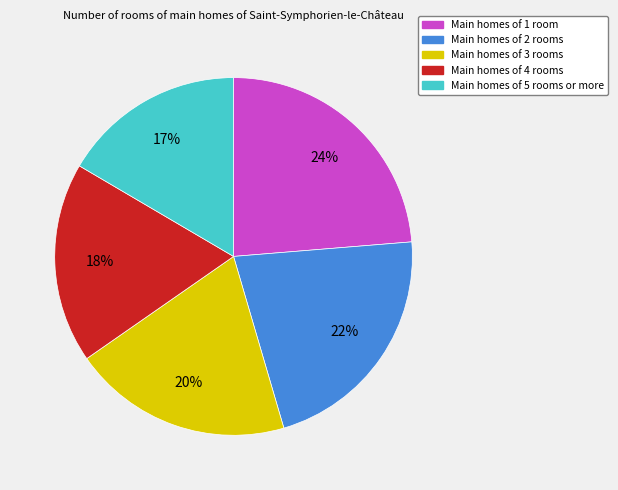

How many segments does this pie chart have?

5